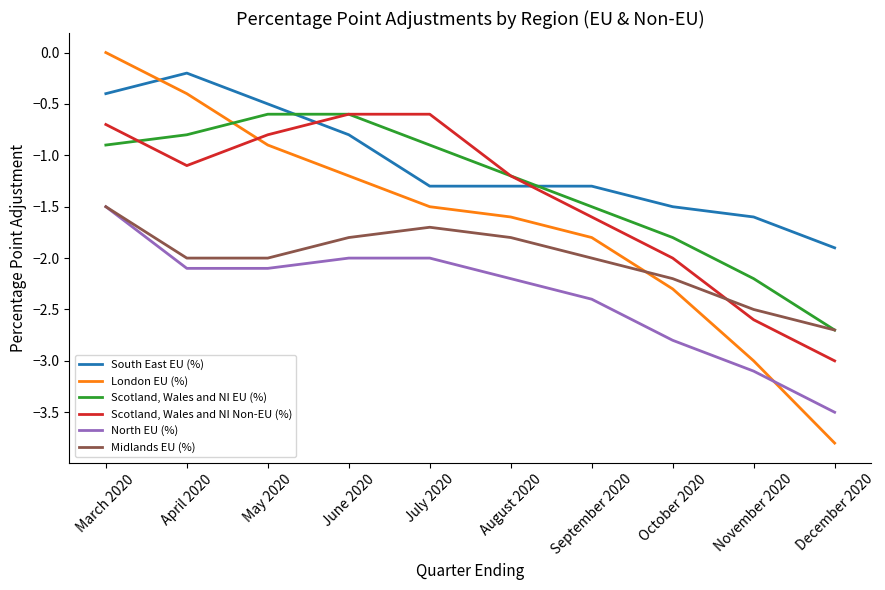

Which series has the largest total across all categories?

South East EU (%)